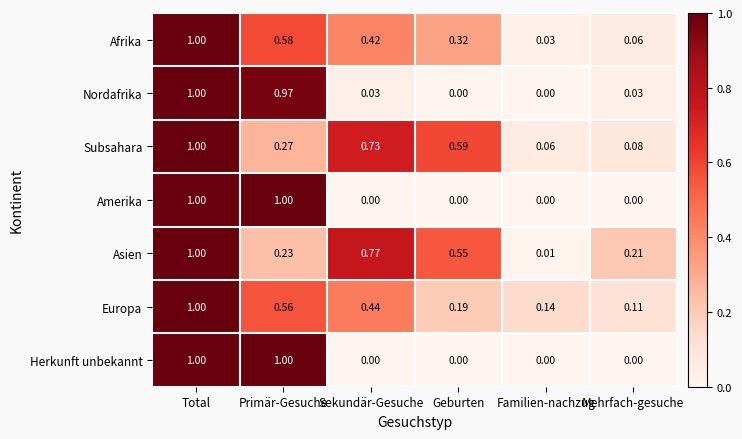

Rank the categories by Afrika value from lowest to highest.

Familien-nachzug, Mehrfach-gesuche, Geburten, Sekundär-Gesuche, Primär-Gesuche, Total